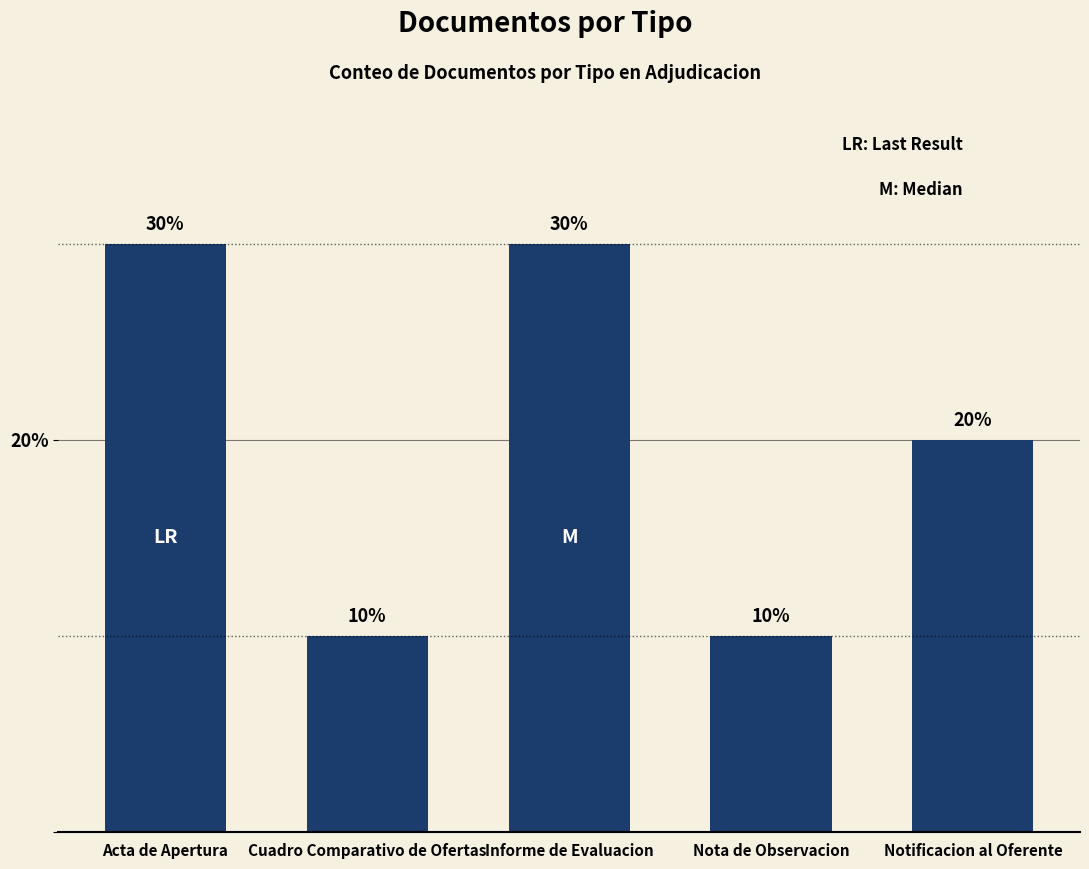

Count the number of data series in this chart.

1